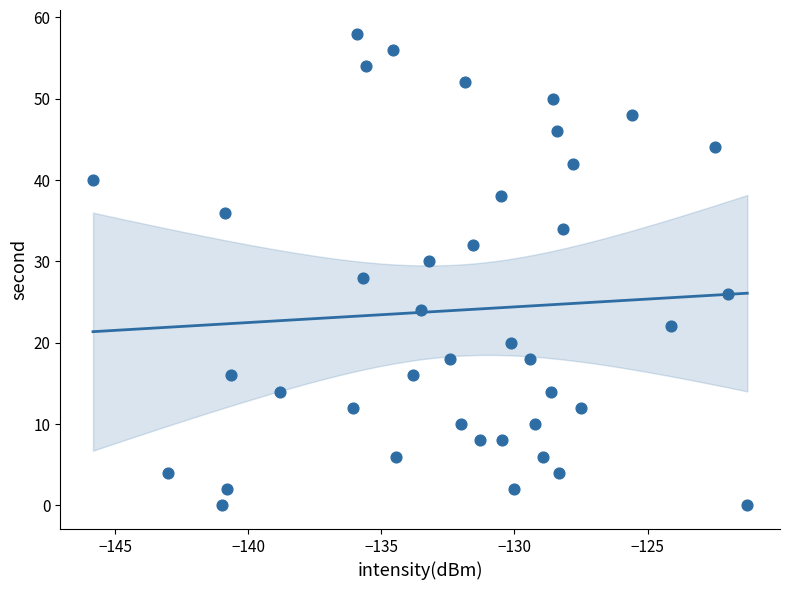

What is the range of Y values (max minus min)?

58